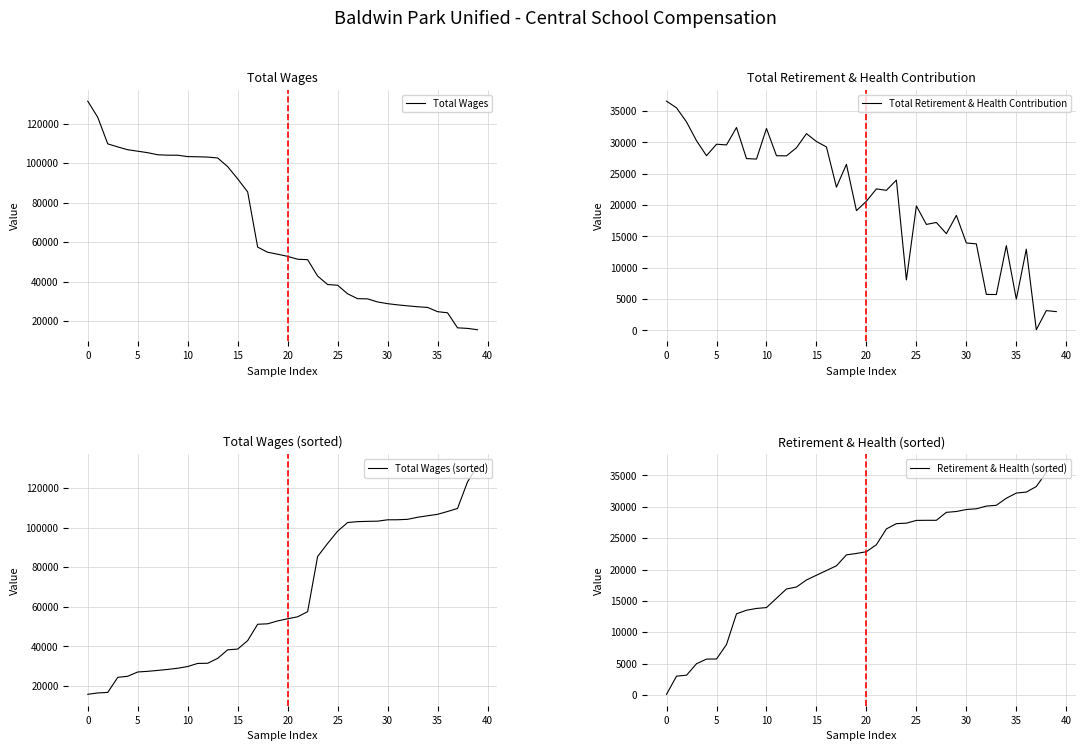

Where do Retirement & Health (sorted) and Total Retirement & Health Contribution first cross each other?

18 and 19